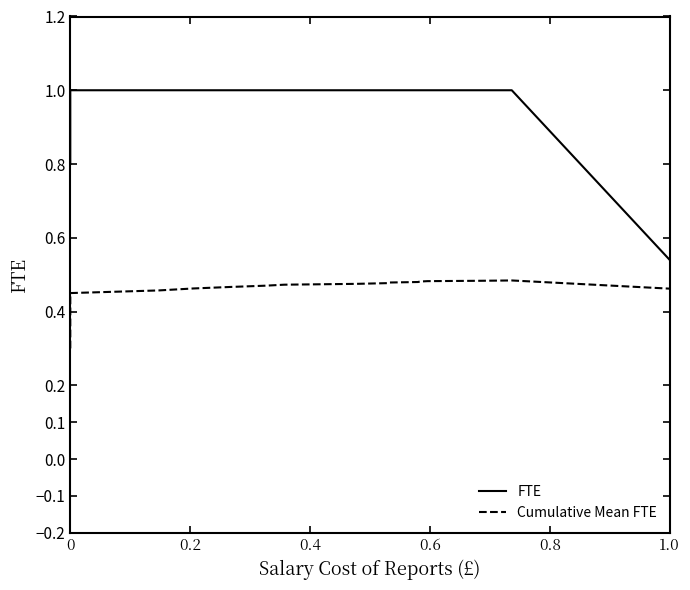

What is the maximum value for Cumulative Mean FTE?

0.5